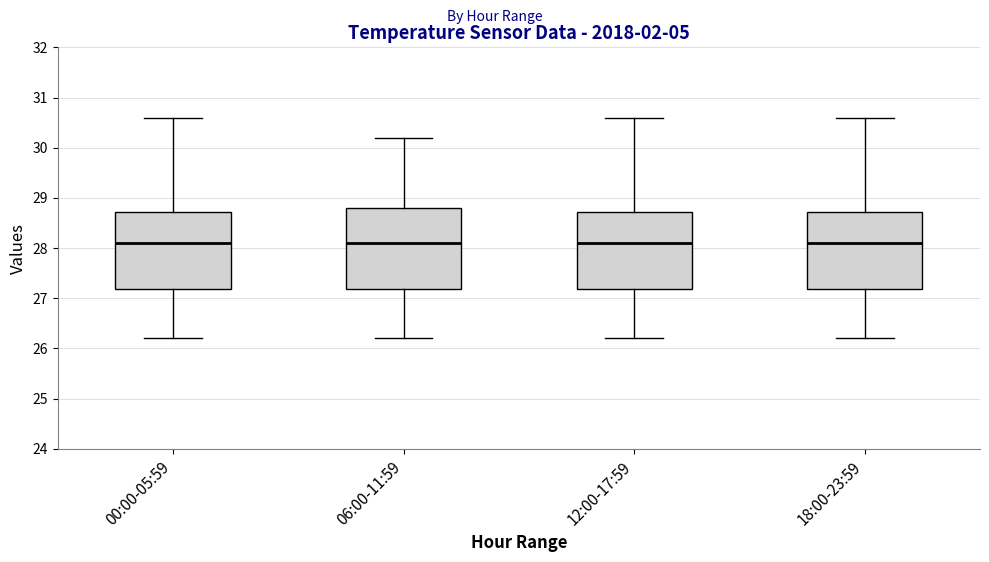

Reading left to right, transcribe this box plot: for each box, give where its median line is, the range the box spans, and where its two whiskers end, as read against the y-axis. The values are not printed on the chart, so give them approximately, as read against the axis.

00:00-05:59: median 28.1, box 27.2 to 28.7, whiskers 26.2 to 30.6
06:00-11:59: median 28.1, box 27.2 to 28.8, whiskers 26.2 to 30.2
12:00-17:59: median 28.1, box 27.2 to 28.7, whiskers 26.2 to 30.6
18:00-23:59: median 28.1, box 27.2 to 28.7, whiskers 26.2 to 30.6